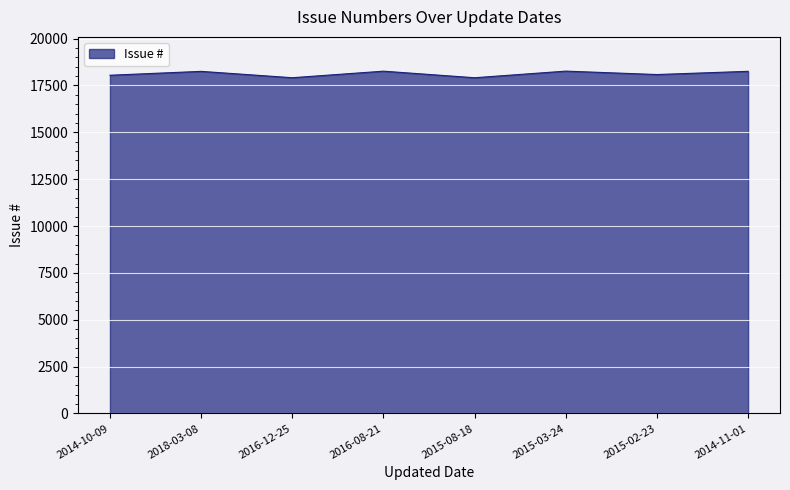

True or false: the data has more than 0 interior local peaks.

True